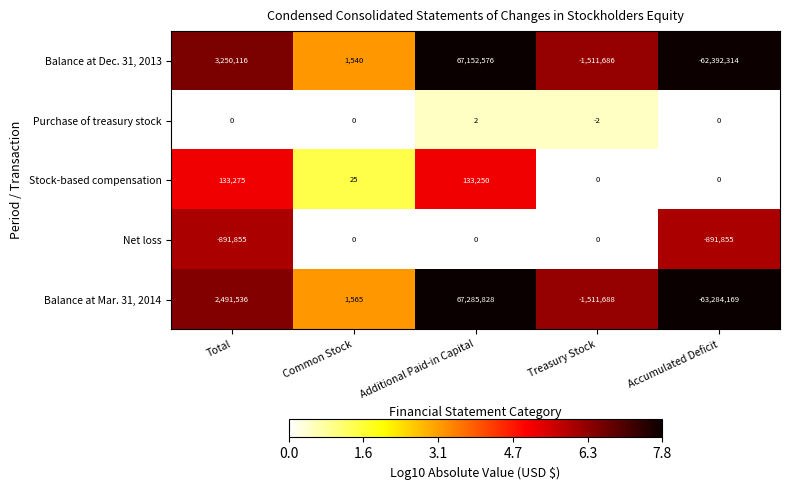

What is the difference between the Balance at Mar. 31, 2014 values at Common Stock and Total?

2489971